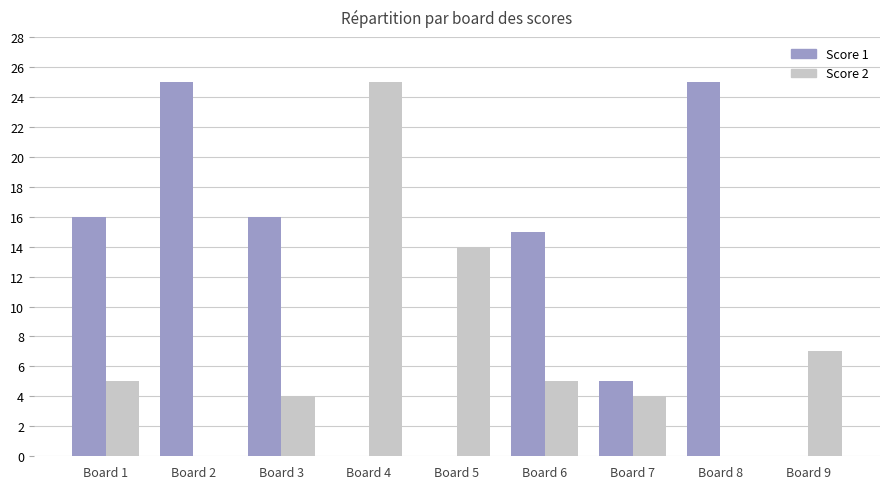

What are all the series names shown in the legend?

Score 1, Score 2